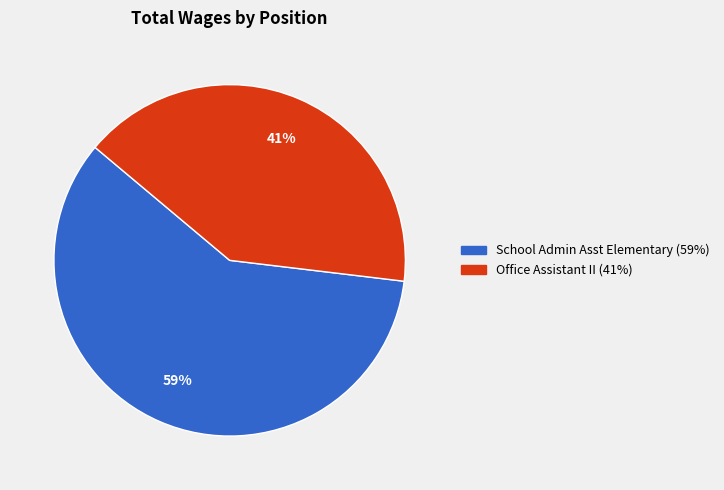

To the nearest percent, what is the difference between the School Admin Asst Elementary and Office Assistant II slice percentages?

18%